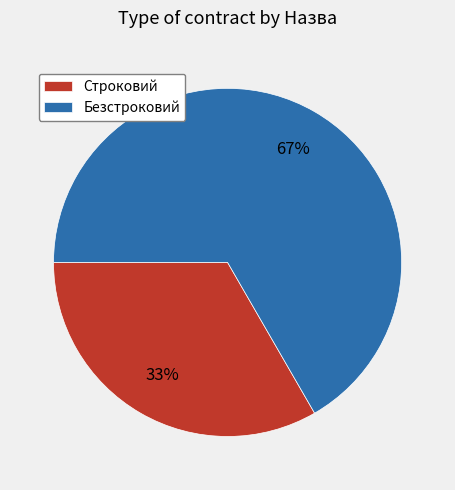

Between Безстроковий and Строковий, which is larger?

Безстроковий